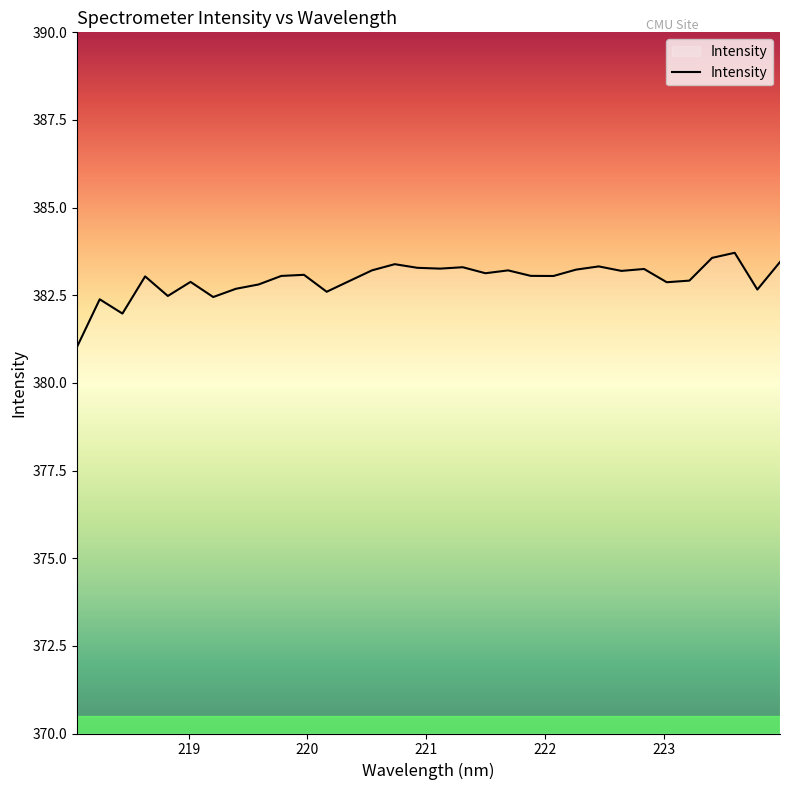

What is the maximum value shown in the chart?

383.7